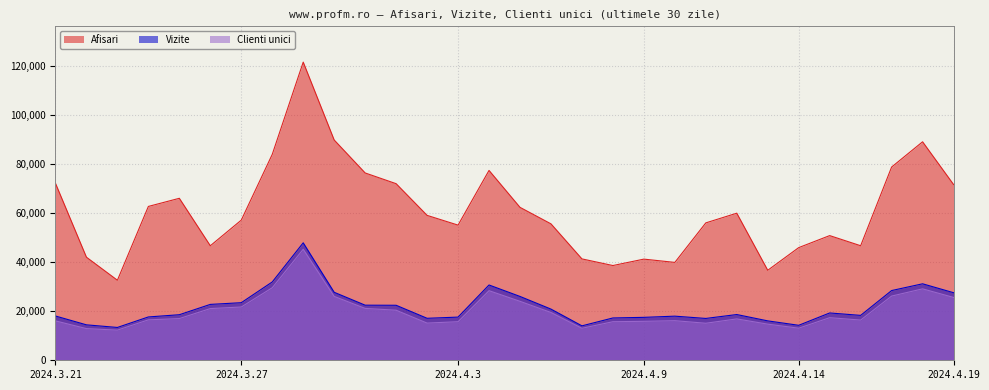

What is the total value across all series at 2024.3.21?

106256